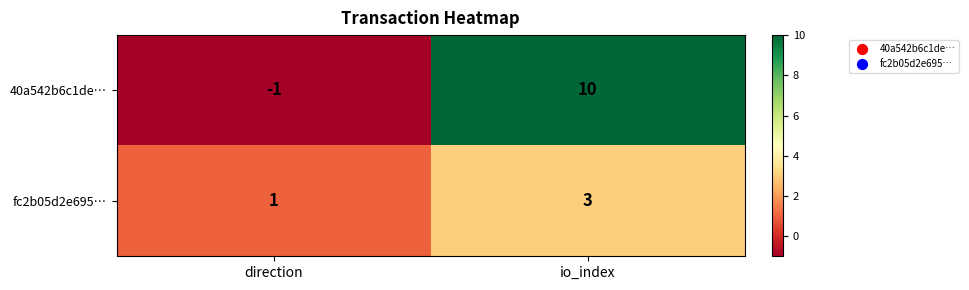

Reading left to right, extract all data points from this chart.

40a542b6c1de…: direction=-1	io_index=10
fc2b05d2e695…: direction=1	io_index=3